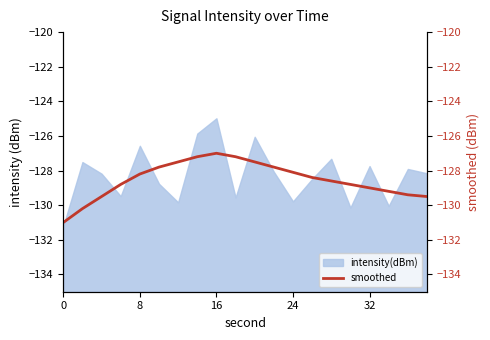

At which label does intensity(dBm) reach its peak?

16